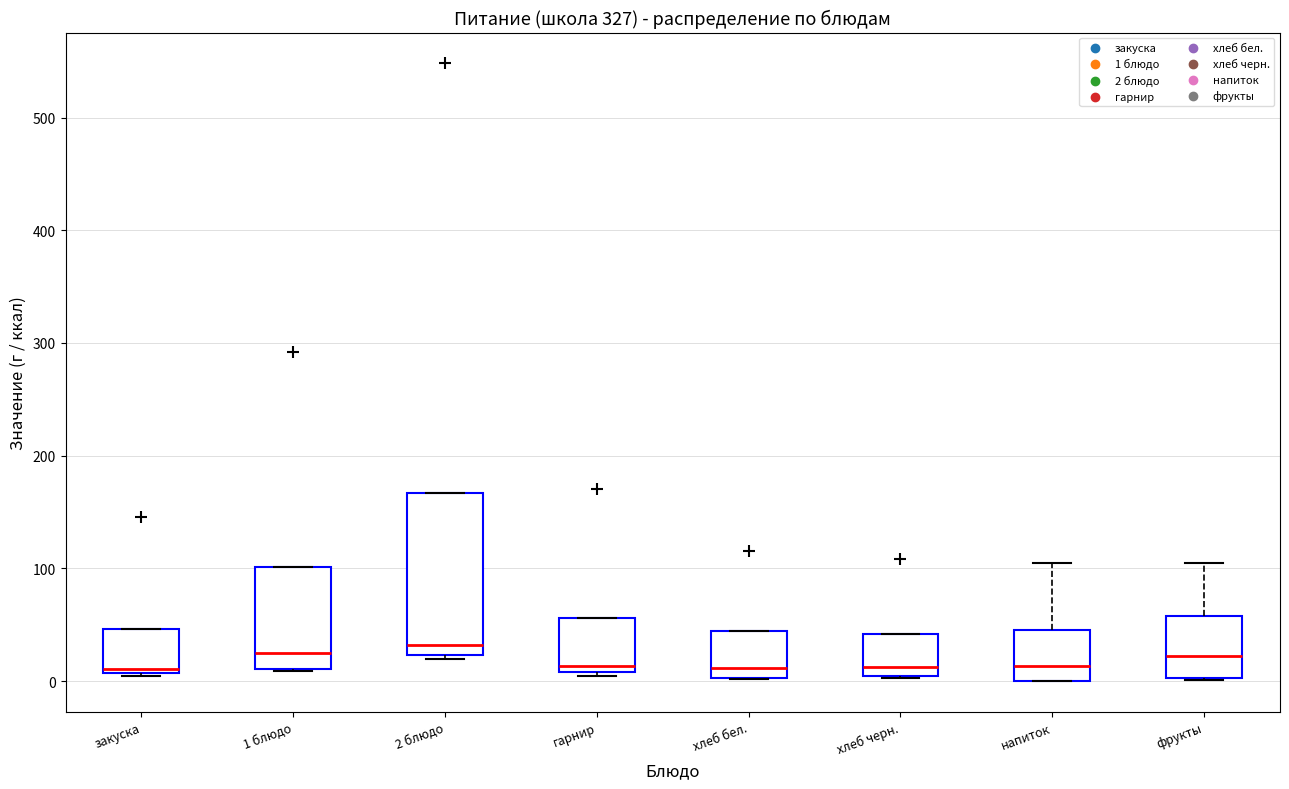

Reading left to right, read every box against the y-axis: the position of its median line, the range the box covers, and the ends of its whiskers. The values are not printed on the chart, so give them approximately, as read against the axis.

закуска: median 10 (just above the box's lower edge), box 10 to 50, whiskers 0 to 50
1 блюдо: median 20, box 10 to 100, whiskers 10 to 100
2 блюдо: median 30, box 20 to 170, whiskers 20 (just below the box's lower edge) to 170
гарнир: median 10 (just above the box's lower edge), box 10 to 60, whiskers 0 to 60
хлеб бел.: median 10, box 0 to 40, whiskers 0 to 40
хлеб черн.: median 10, box 0 to 40, whiskers 0 to 40
напиток: median 10, box 0 to 50, whiskers 0 to 110
фрукты: median 20, box 0 to 60, whiskers 0 to 110